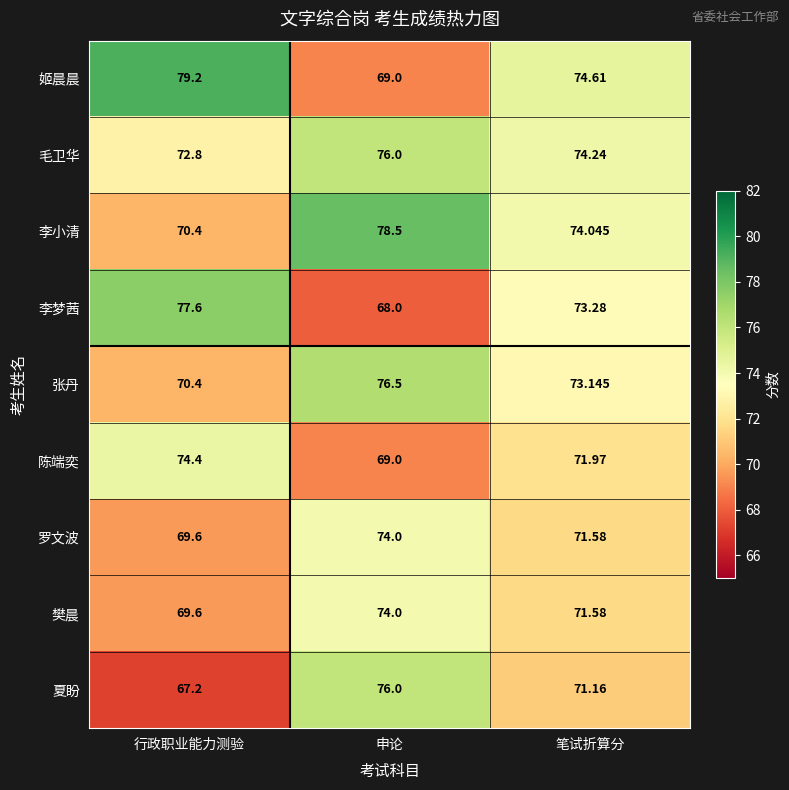

Which series has the largest total across all categories?

毛卫华